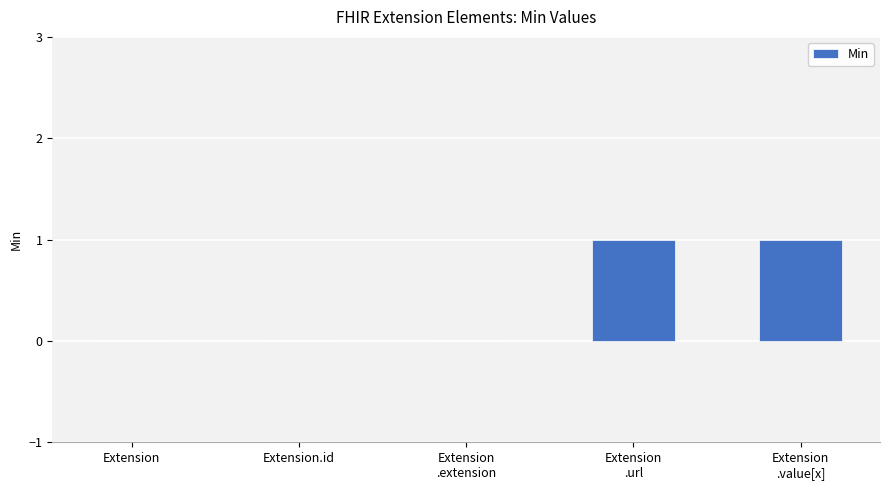

What value does the data have at Extension
.value[x]?

1